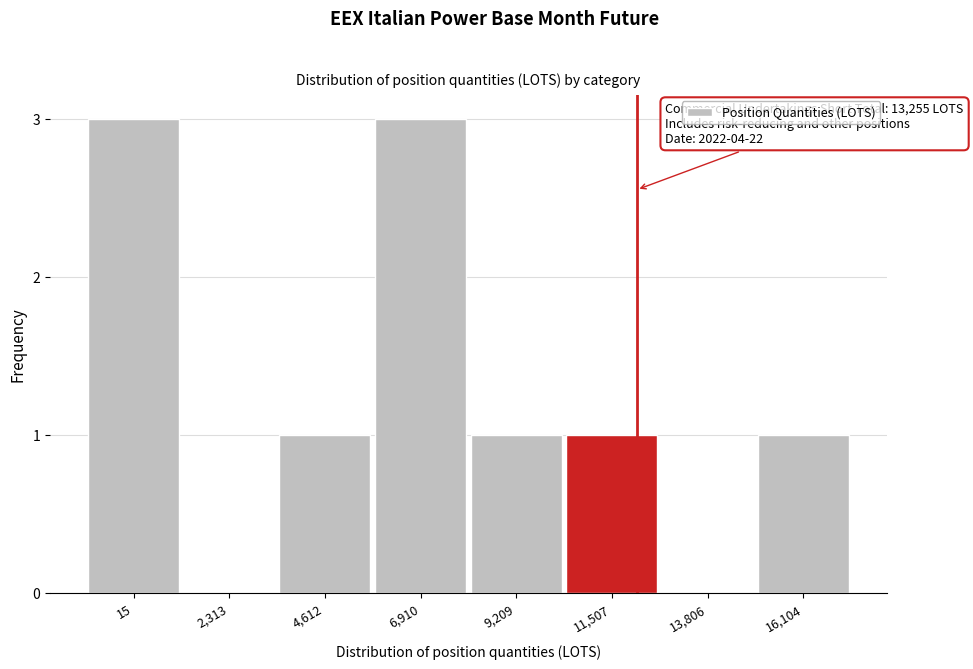

Reading left to right, extract all data points from this chart.

15=3	2,313=0	4,612=1	6,910=3	9,209=1	11,507=1	13,806=0	16,104=1